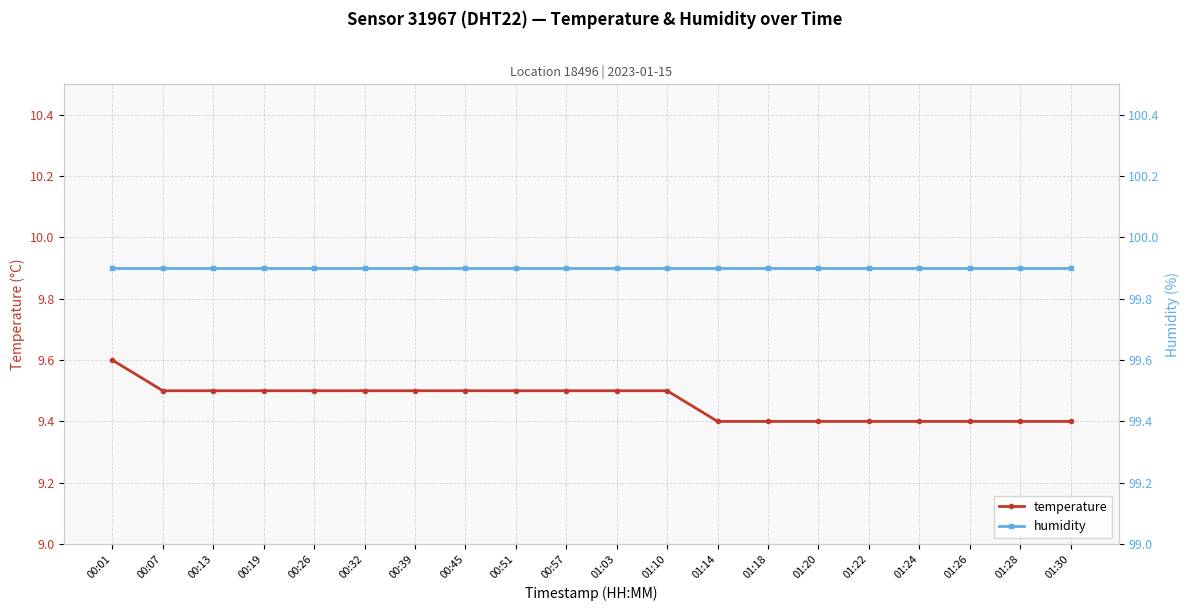

True or false: temperature and humidity cross at least once.

False